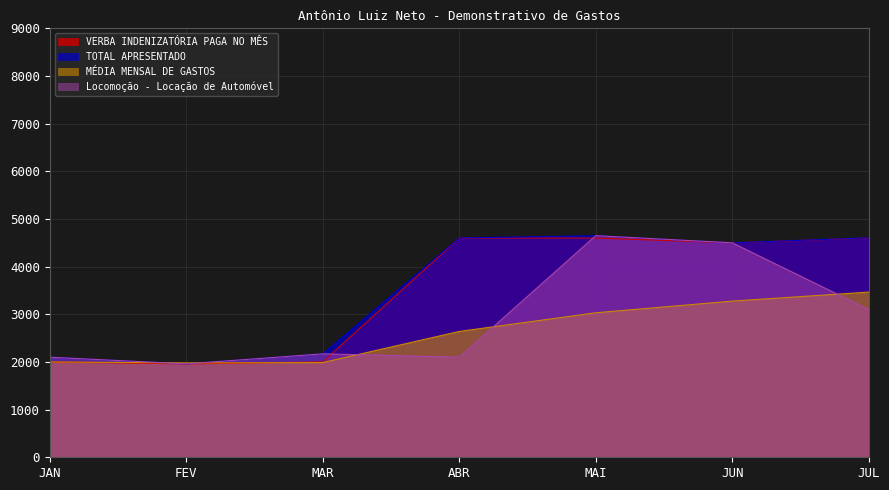

Rank the categories by TOTAL APRESENTADO value from lowest to highest.

FEV, JAN, MAR, JUN, ABR, JUL, MAI